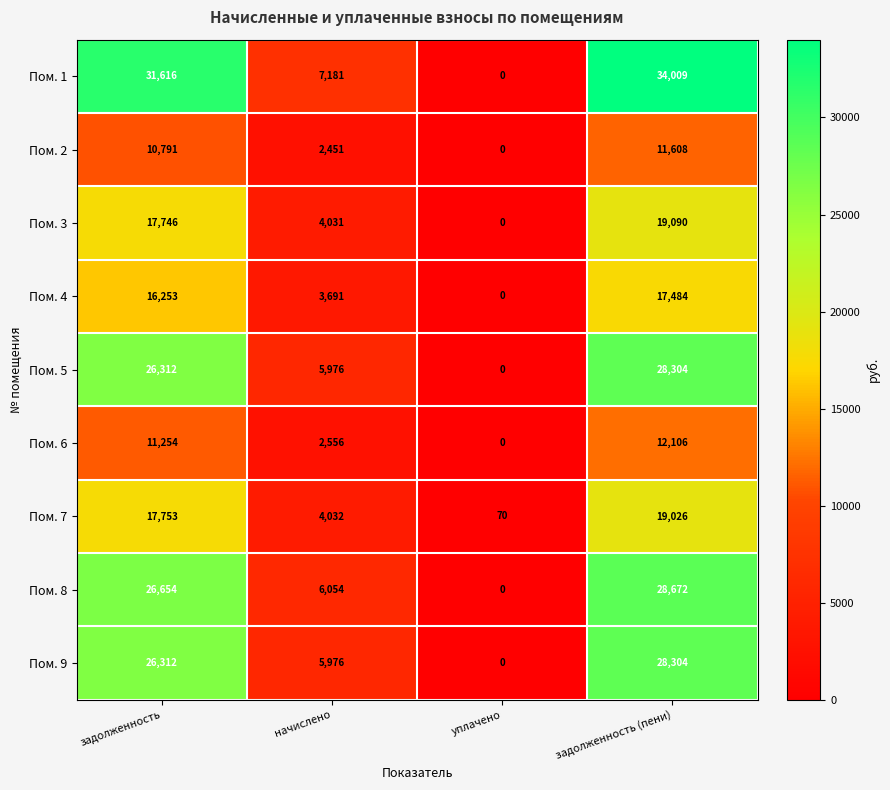

What is the difference between the maximum and minimum values in the Пом. 6 series?

12106